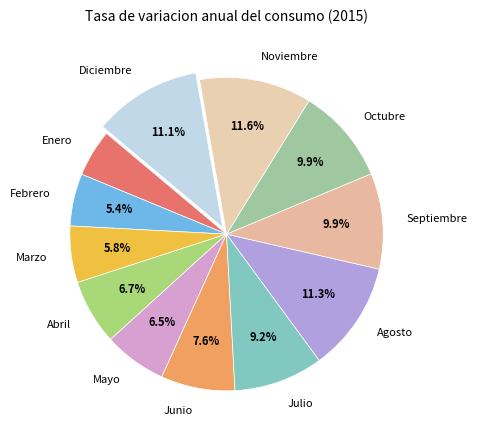

Between Agosto and Julio, which is larger?

Agosto